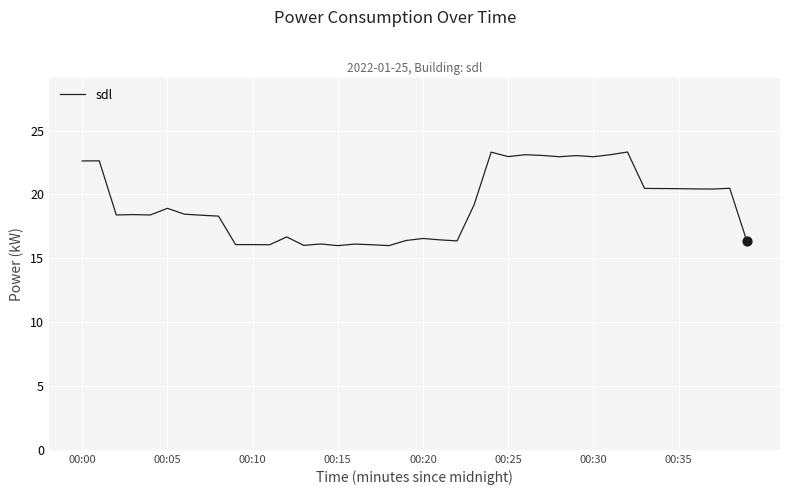

What is the maximum value shown in the chart?

23.3